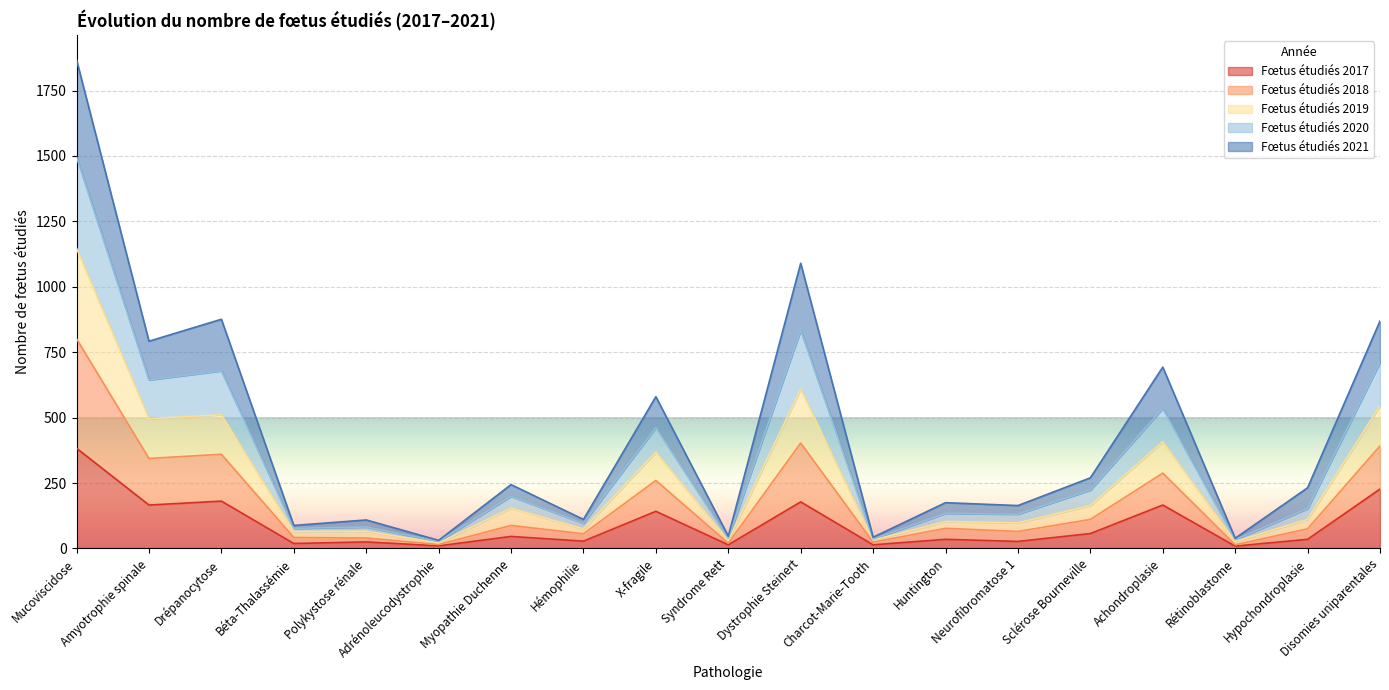

Which category has the highest value in the Fœtus étudiés 2017 series?

Mucoviscidose